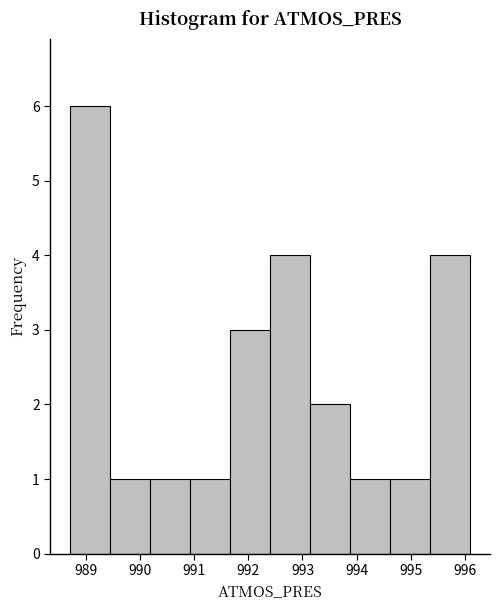

Which range on the x-axis has the tallest bar?

988.70 to 989.44